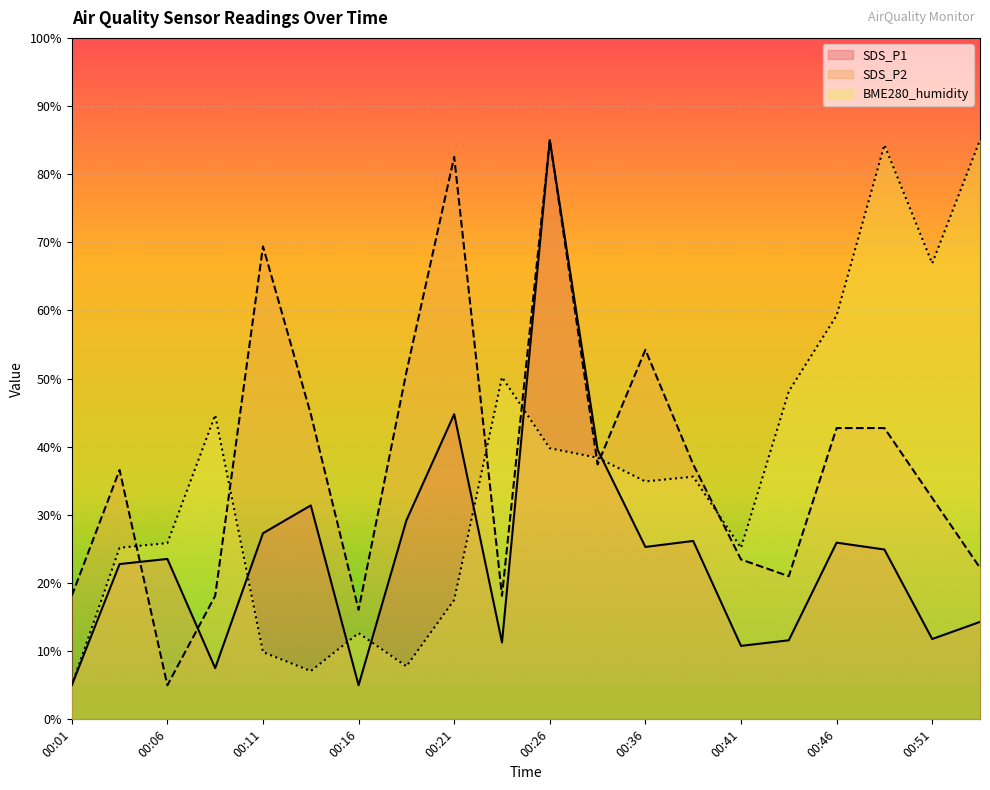

In SDS_P1, how many points are higher than both neighbors (excluding endpoints)?

6